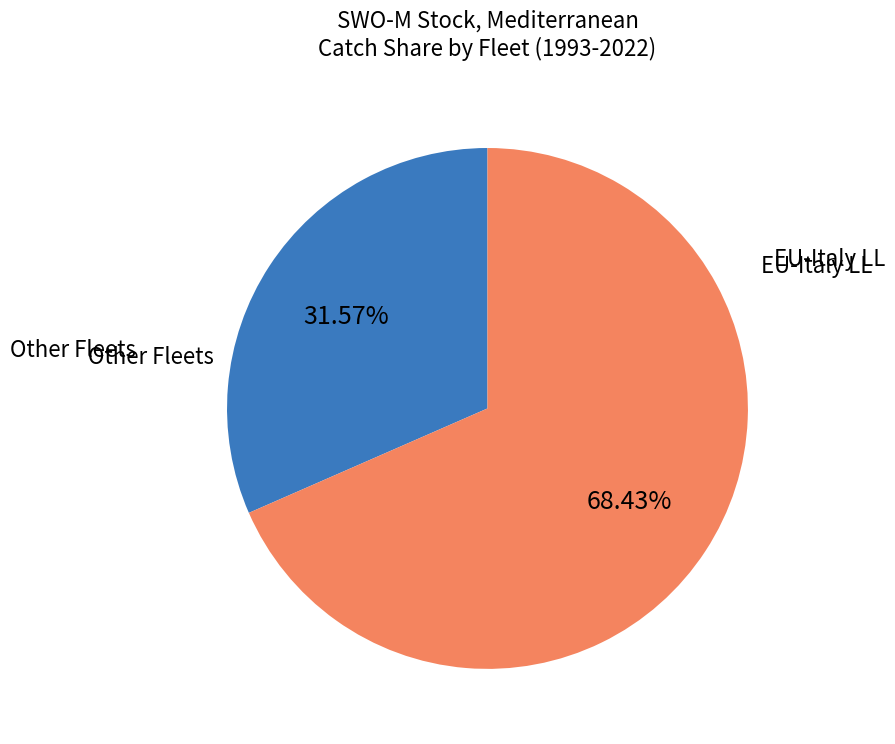

How many slices are in this pie chart?

2